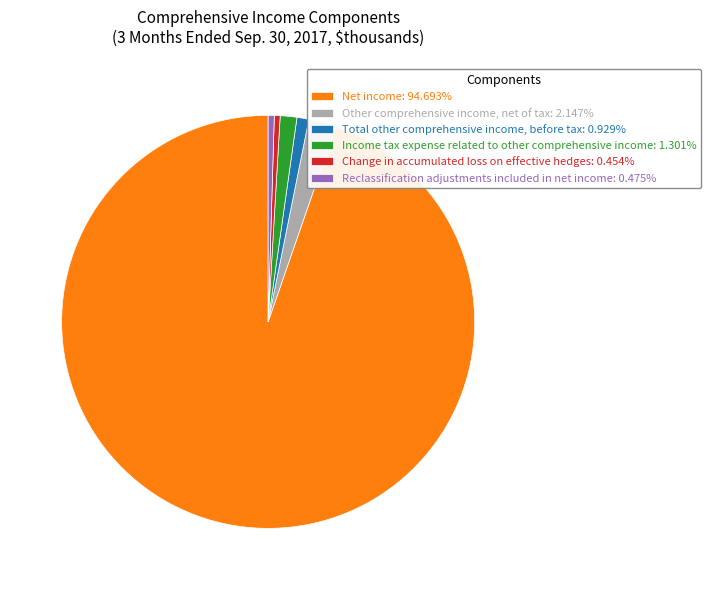

What is the ratio of the value at Net income: 94.693% to the value at Total other comprehensive income, before tax: 0.929%?

101.9